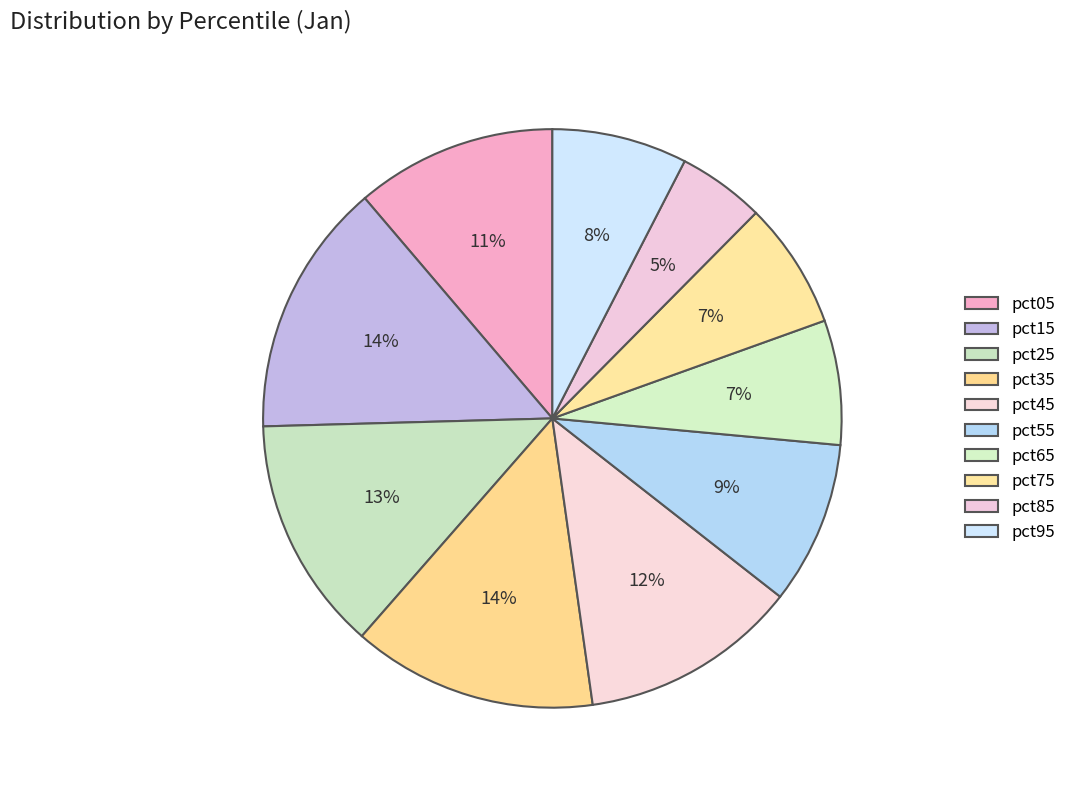

Between pct85 and pct65, which is larger?

pct65